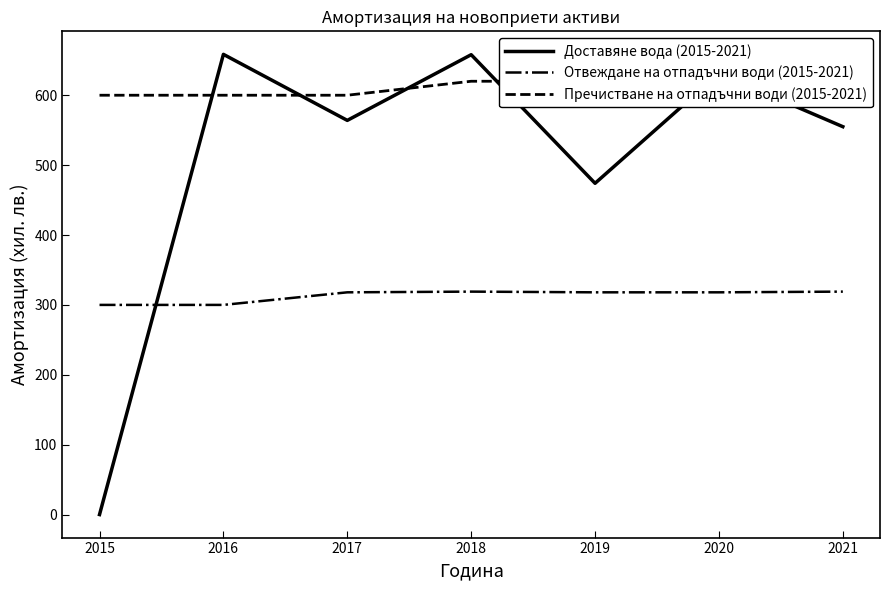

Between 2018 and 2019, which series saw the biggest shift?

Доставяне вода (2015-2021)